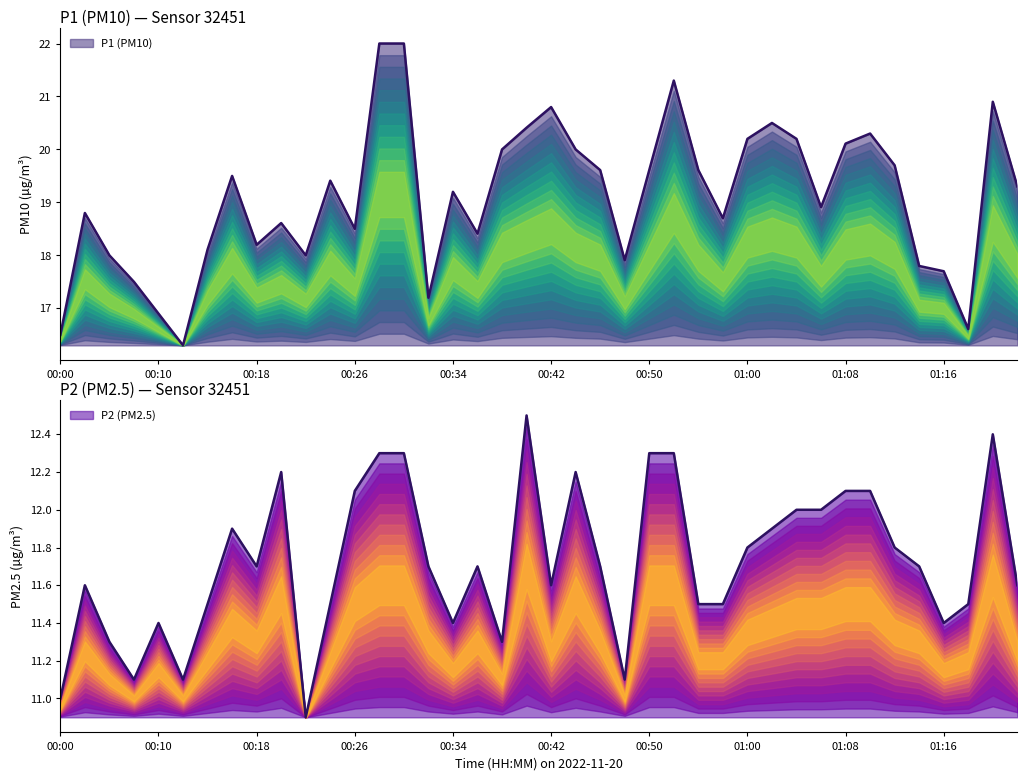

Which series changed the most between 00:50 and 25?

P1 (PM10)